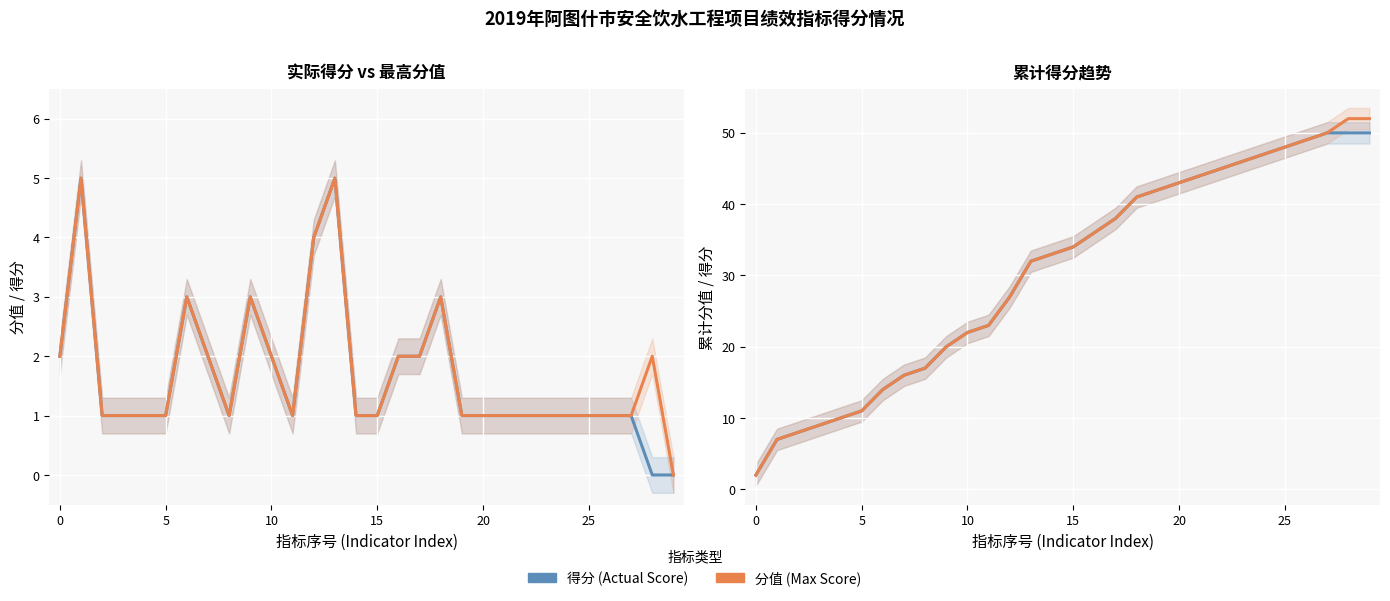

At which category is the sum across all series the highest?

28